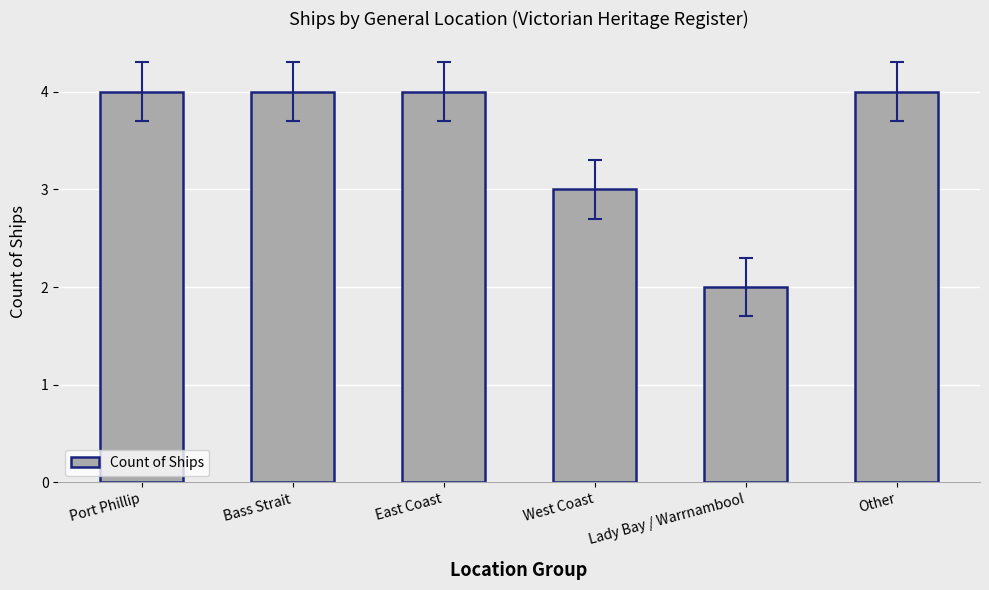

What is the label of the 2nd bar from the right?

Lady Bay / Warrnambool